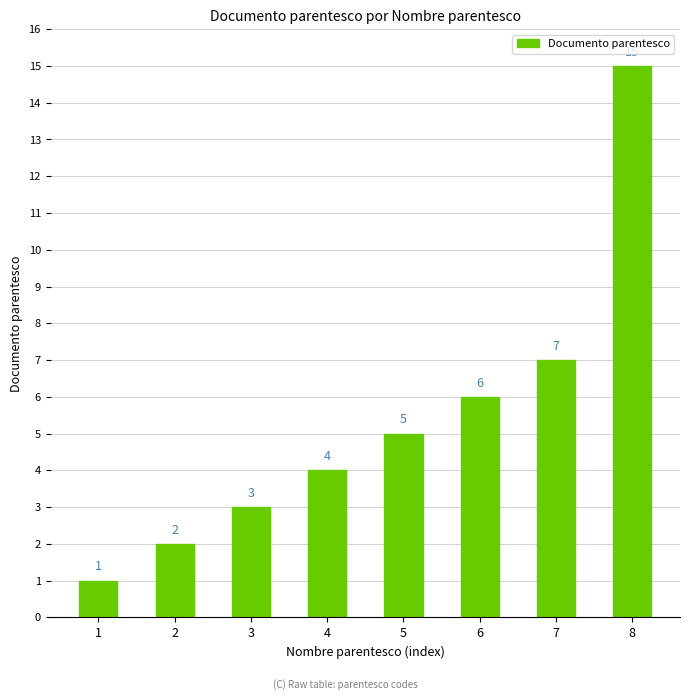

What is the value of the 4th bar from the left?

4